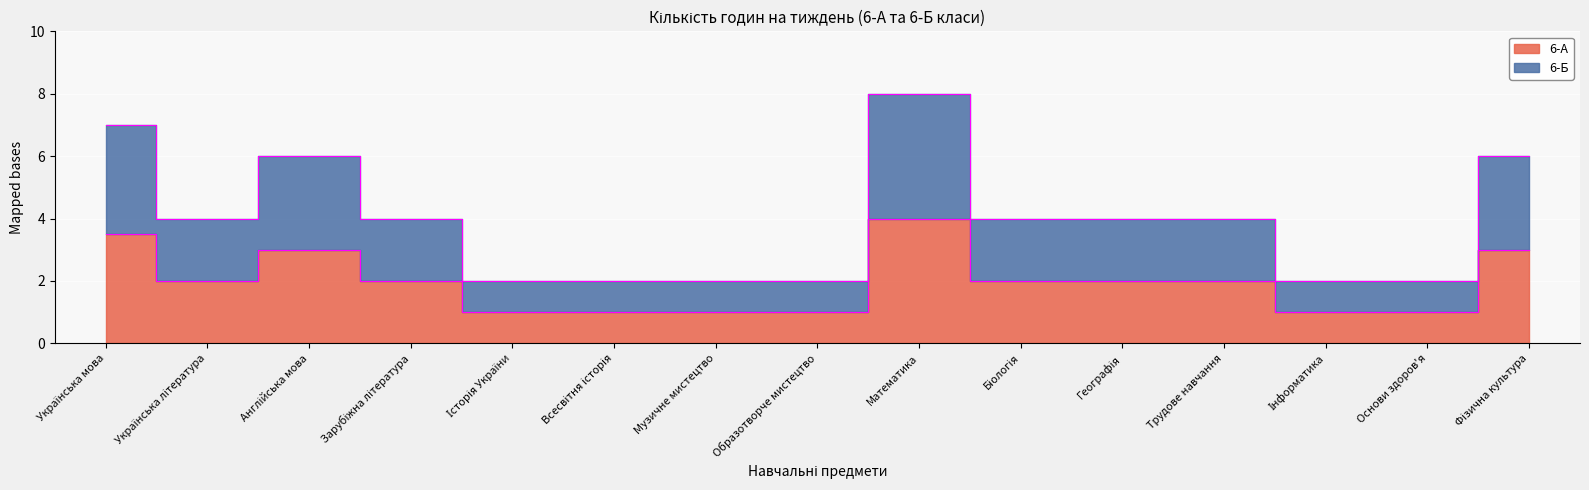

True or false: 6-А has a value of 3.5 at Українська мова.

True